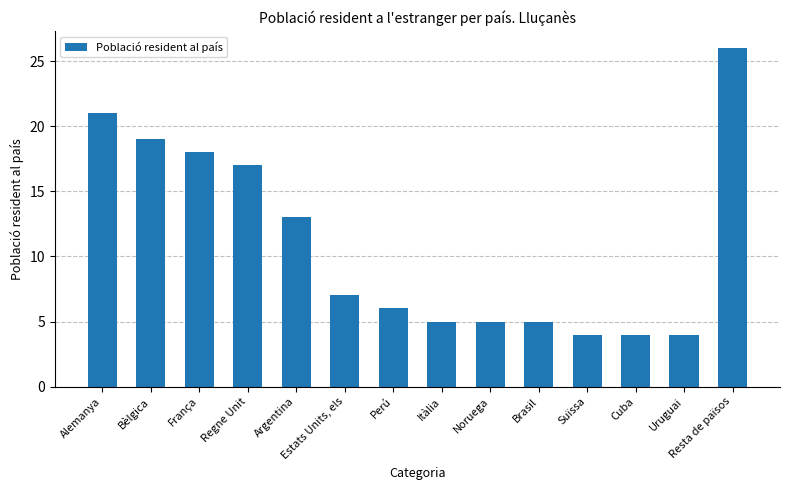

What is the minimum value shown in the chart?

4